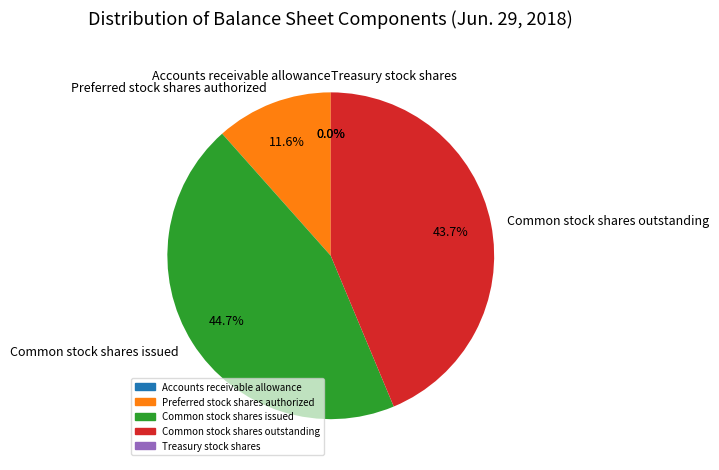

Which has a higher value, Preferred stock shares authorized or Common stock shares issued?

Common stock shares issued